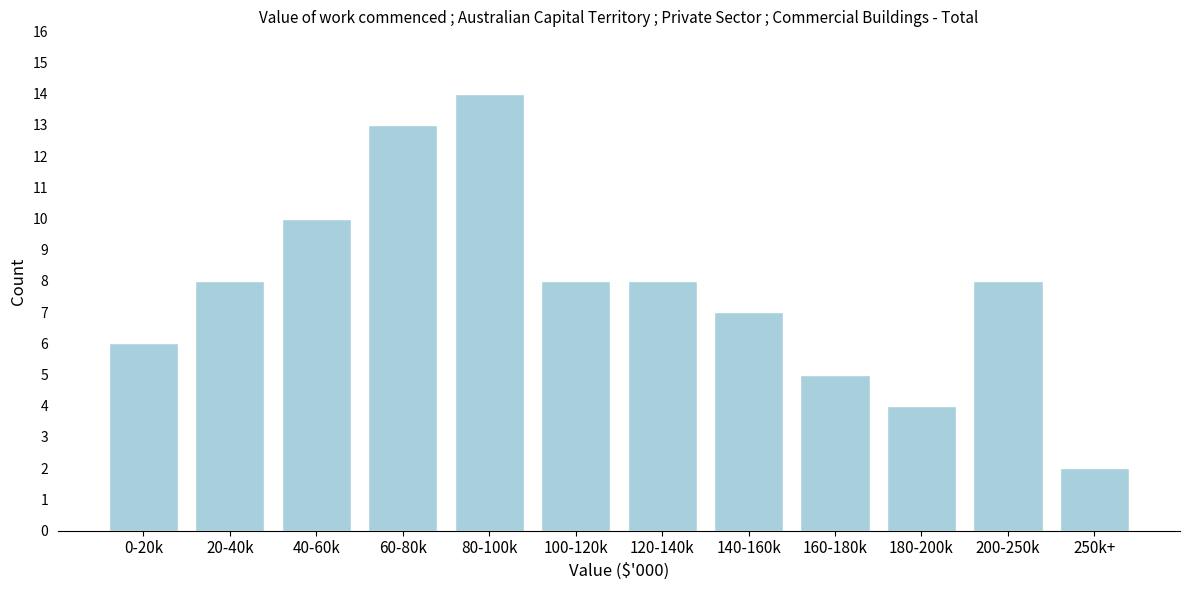

Reading left to right, what are all the values shown in this chart?

0-20k=6	20-40k=8	40-60k=10	60-80k=13	80-100k=14	100-120k=8	120-140k=8	140-160k=7	160-180k=5	180-200k=4	200-250k=8	250k+=2